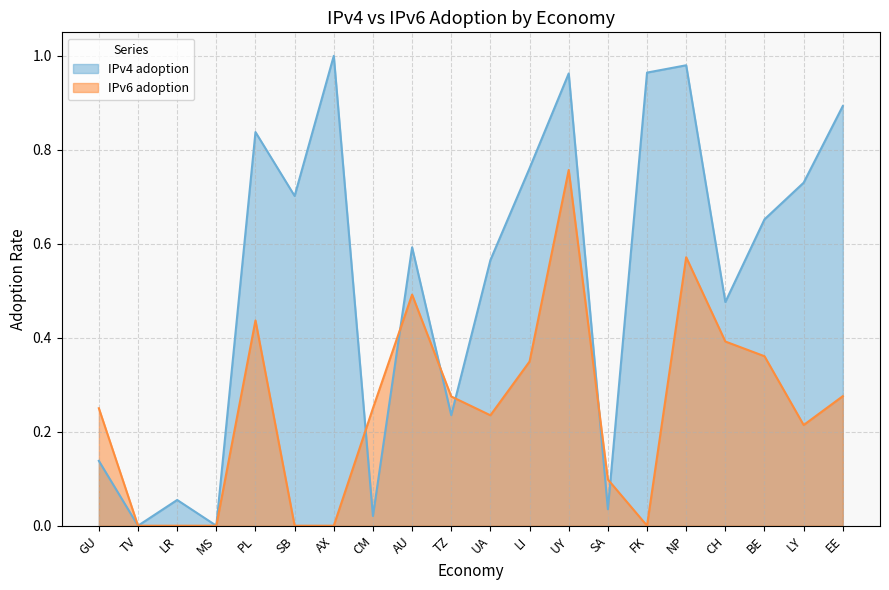

Which series has the largest total across all categories?

IPv4 adoption